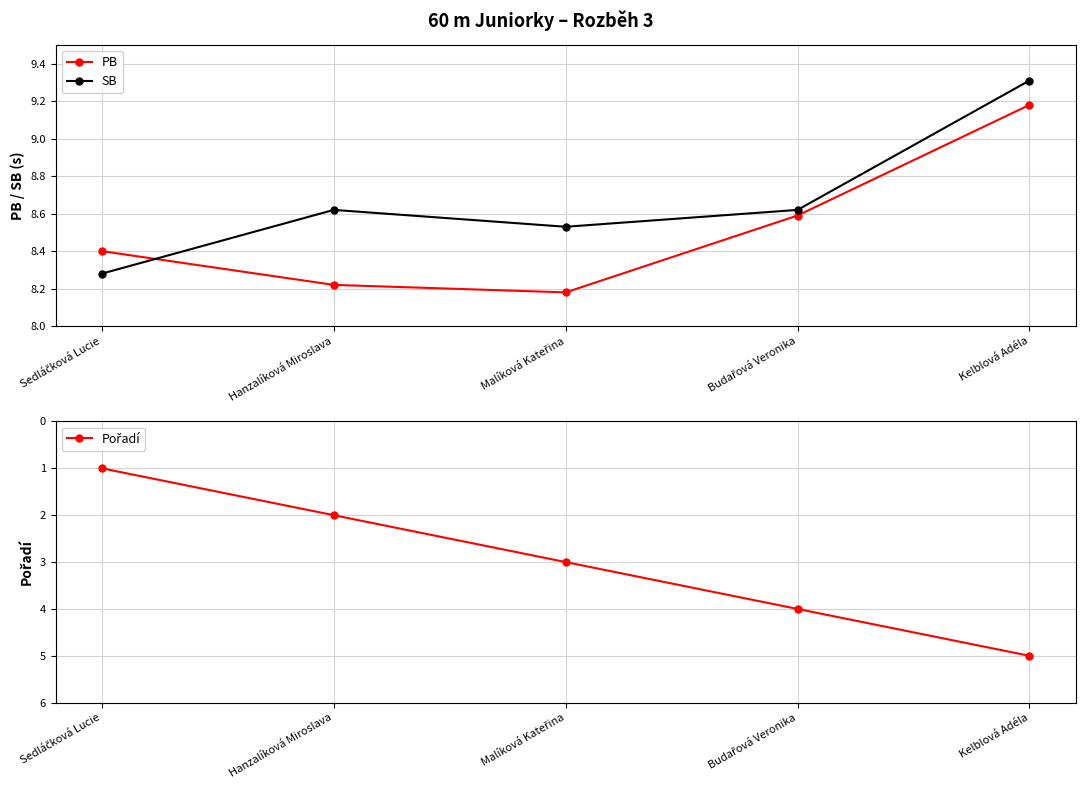

Is the value of PB at Hanzalíková Miroslava greater than the value of SB at Malíková Kateřina?

No